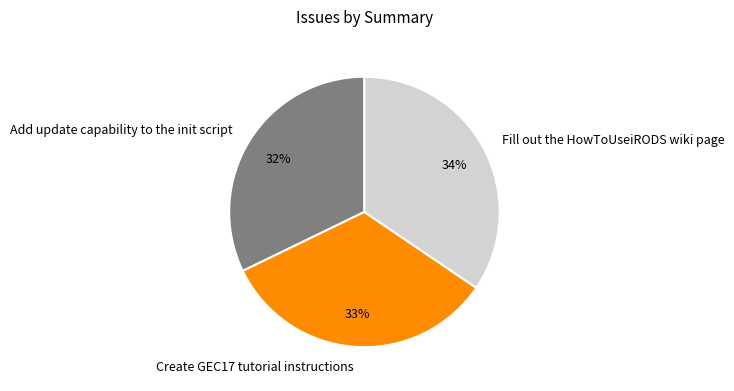

Count the number of slices in the pie.

3